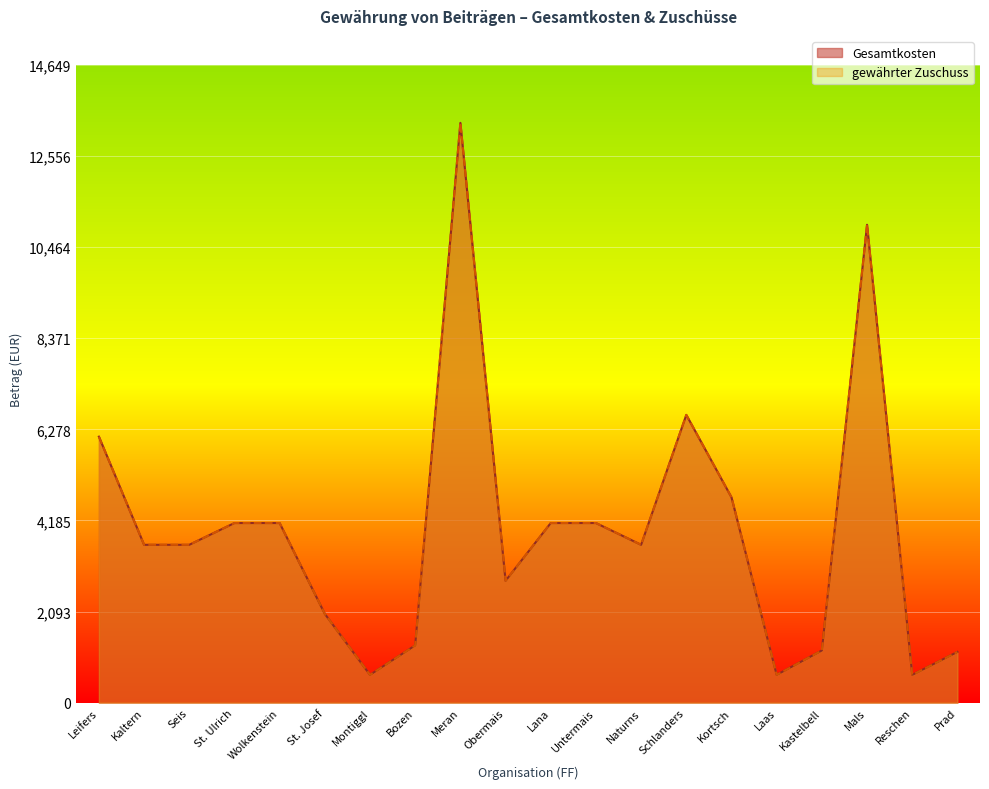

What position from the right is Montiggl?

14